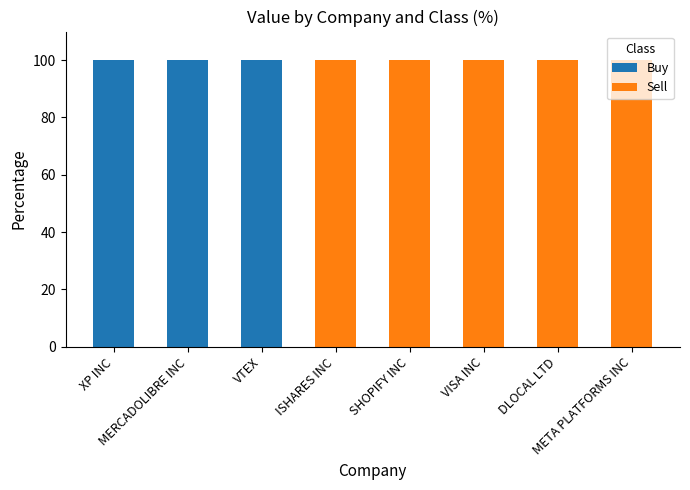

What is the maximum value for Buy?

100